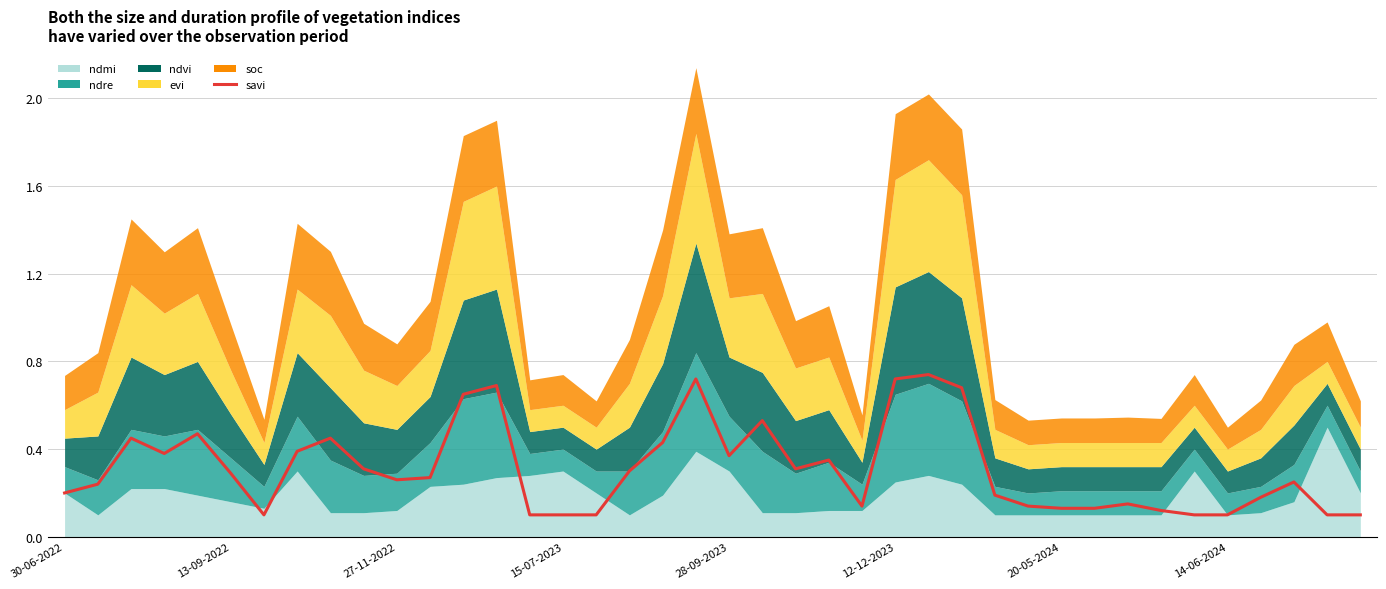

List the labels in order of value, largest first.

26, 19, 25, 13, 27, 12, 21, 28-09-2023, 27-11-2022, 8, 18, 14-06-2024, 15-07-2023, 20, 23, 9, 22, 17, 12-12-2023, 11, 10, 37, 13-09-2022, 30-06-2022, 28, 36, 32, 24, 29, 30, 31, 33, 20-05-2024, 14, 15, 16, 34, 35, 38, 39